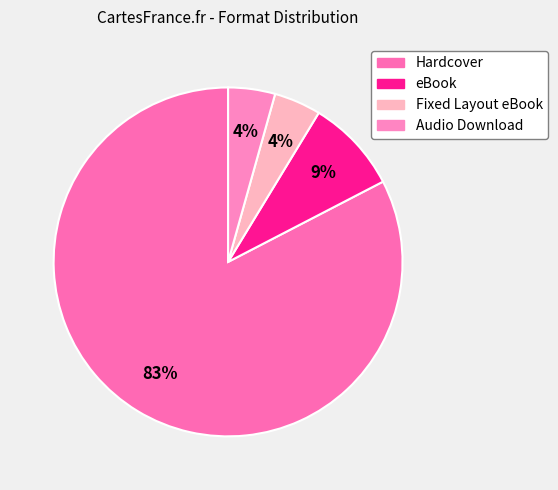

Count the number of slices in the pie.

4